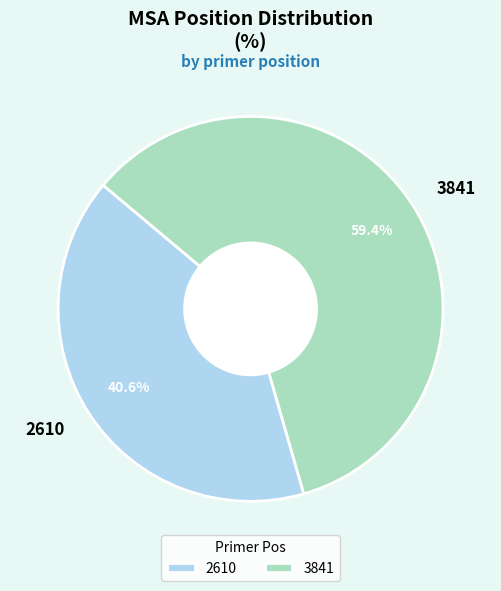

Is the sum of 3841 and 2610 greater than half?

Yes